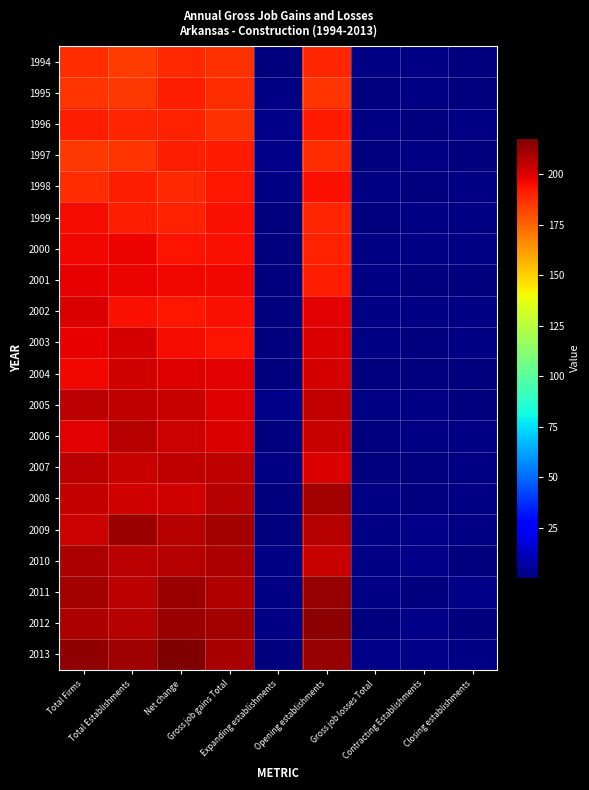

Reading left to right, list all the values displayed in this chart.

1994: Total Firms=187.7	Total Establishments=184.4	Net change=188.6	Gross job gains Total=187.0	Expanding establishments=0.2	Opening establishments=189.8	Gross job losses Total=1.5	Contracting Establishments=1.6	Closing establishments=0.3
1995: Total Firms=186.0	Total Establishments=185.2	Net change=190.8	Gross job gains Total=187.9	Expanding establishments=1.6	Opening establishments=185.9	Gross job losses Total=0.5	Contracting Establishments=1.1	Closing establishments=0.1
1996: Total Firms=191.3	Total Establishments=189.3	Net change=190.6	Gross job gains Total=186.5	Expanding establishments=1.9	Opening establishments=191.9	Gross job losses Total=1.6	Contracting Establishments=0.4	Closing establishments=0.9
1997: Total Firms=184.9	Total Establishments=186.0	Net change=191.3	Gross job gains Total=191.9	Expanding establishments=1.9	Opening establishments=187.8	Gross job losses Total=0.7	Contracting Establishments=0.9	Closing establishments=0.4
1998: Total Firms=187.3	Total Establishments=190.8	Net change=188.3	Gross job gains Total=192.7	Expanding establishments=0.9	Opening establishments=194.3	Gross job losses Total=1.4	Contracting Establishments=0.6	Closing establishments=1.7
1999: Total Firms=195.5	Total Establishments=191.4	Net change=190.4	Gross job gains Total=194.3	Expanding establishments=0.3	Opening establishments=189.5	Gross job losses Total=0.0	Contracting Establishments=1.6	Closing establishments=1.3
2000: Total Firms=196.1	Total Establishments=196.8	Net change=193.6	Gross job gains Total=194.7	Expanding establishments=0.3	Opening establishments=190.1	Gross job losses Total=1.3	Contracting Establishments=0.9	Closing establishments=1.1
2001: Total Firms=198.1	Total Establishments=196.8	Net change=196.0	Gross job gains Total=196.1	Expanding establishments=0.6	Opening establishments=190.8	Gross job losses Total=0.9	Contracting Establishments=0.4	Closing establishments=0.8
2002: Total Firms=200.5	Total Establishments=194.3	Net change=192.6	Gross job gains Total=194.8	Expanding establishments=0.6	Opening establishments=198.6	Gross job losses Total=1.1	Contracting Establishments=1.6	Closing establishments=1.3
2003: Total Firms=197.6	Total Establishments=201.6	Net change=195.2	Gross job gains Total=193.7	Expanding establishments=0.2	Opening establishments=200.7	Gross job losses Total=0.9	Contracting Establishments=0.3	Closing establishments=1.0
2004: Total Firms=196.5	Total Establishments=202.0	Net change=199.5	Gross job gains Total=198.8	Expanding establishments=0.6	Opening establishments=201.3	Gross job losses Total=0.7	Contracting Establishments=0.2	Closing establishments=0.2
2005: Total Firms=206.1	Total Establishments=205.6	Net change=203.5	Gross job gains Total=199.2	Expanding establishments=1.9	Opening establishments=204.3	Gross job losses Total=1.4	Contracting Establishments=0.9	Closing establishments=0.5
2006: Total Firms=199.0	Total Establishments=207.0	Net change=202.6	Gross job gains Total=200.0	Expanding establishments=0.6	Opening establishments=203.8	Gross job losses Total=0.4	Contracting Establishments=1.7	Closing establishments=1.5
2007: Total Firms=206.7	Total Establishments=203.8	Net change=205.8	Gross job gains Total=205.3	Expanding establishments=1.3	Opening establishments=200.3	Gross job losses Total=0.8	Contracting Establishments=0.1	Closing establishments=1.0
2008: Total Firms=204.3	Total Establishments=202.4	Net change=202.0	Gross job gains Total=206.9	Expanding establishments=0.3	Opening establishments=210.3	Gross job losses Total=1.2	Contracting Establishments=0.7	Closing establishments=1.2
2009: Total Firms=202.7	Total Establishments=212.1	Net change=207.3	Gross job gains Total=210.3	Expanding establishments=0.2	Opening establishments=207.4	Gross job losses Total=1.0	Contracting Establishments=1.9	Closing establishments=1.1
2010: Total Firms=208.7	Total Establishments=206.7	Net change=207.3	Gross job gains Total=209.2	Expanding establishments=0.9	Opening establishments=204.2	Gross job losses Total=1.7	Contracting Establishments=1.8	Closing establishments=0.3
2011: Total Firms=211.0	Total Establishments=206.6	Net change=212.2	Gross job gains Total=208.3	Expanding establishments=1.3	Opening establishments=212.8	Gross job losses Total=1.5	Contracting Establishments=0.2	Closing establishments=1.8
2012: Total Firms=209.3	Total Establishments=207.4	Net change=212.5	Gross job gains Total=210.7	Expanding establishments=1.7	Opening establishments=215.1	Gross job losses Total=0.6	Contracting Establishments=1.9	Closing establishments=0.6
2013: Total Firms=213.7	Total Establishments=211.1	Net change=217.9	Gross job gains Total=210.1	Expanding establishments=0.1	Opening establishments=212.9	Gross job losses Total=2.0	Contracting Establishments=1.8	Closing establishments=1.5